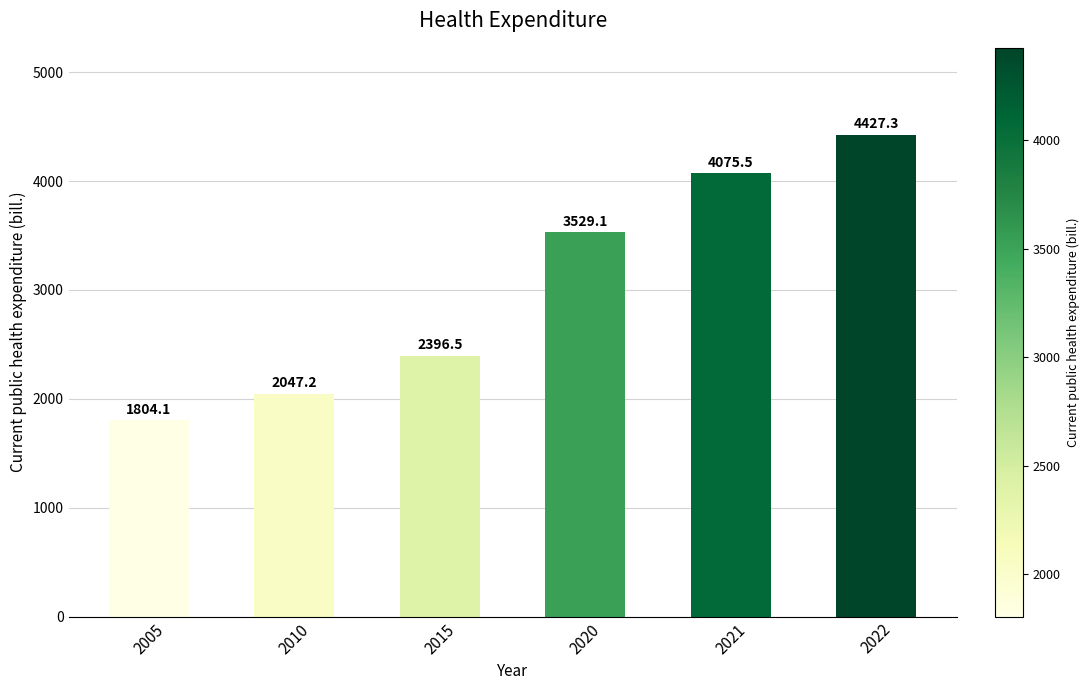

At which label does the data first exceed 3529?

2020